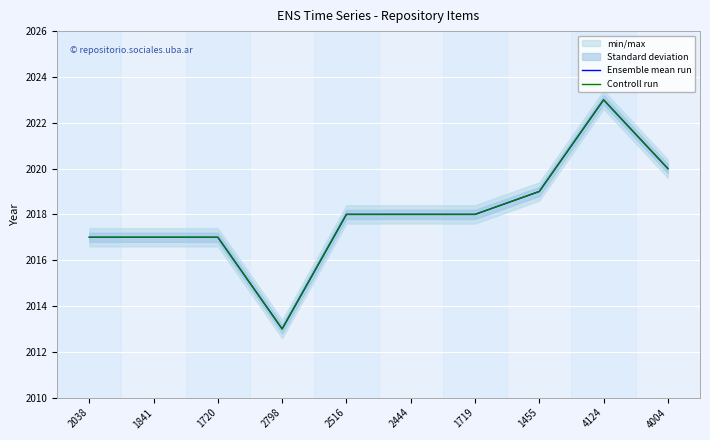

True or false: Controll run has more than 1 interior local peaks.

False